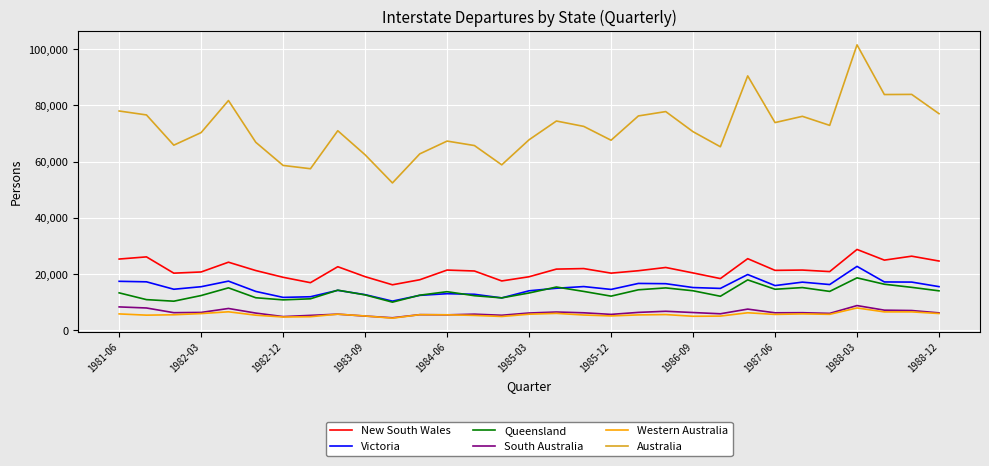

True or false: Victoria and New South Wales cross at least once.

False